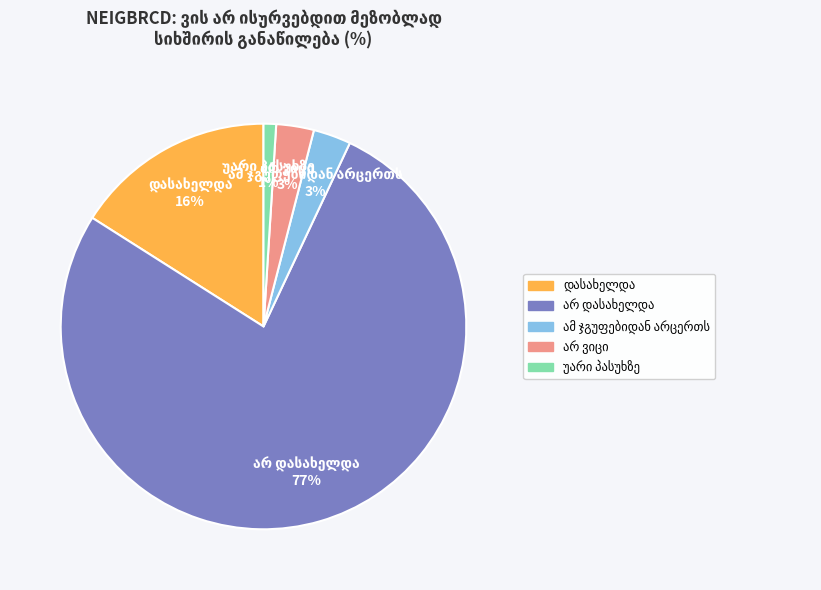

Does any single category account for the majority?

Yes